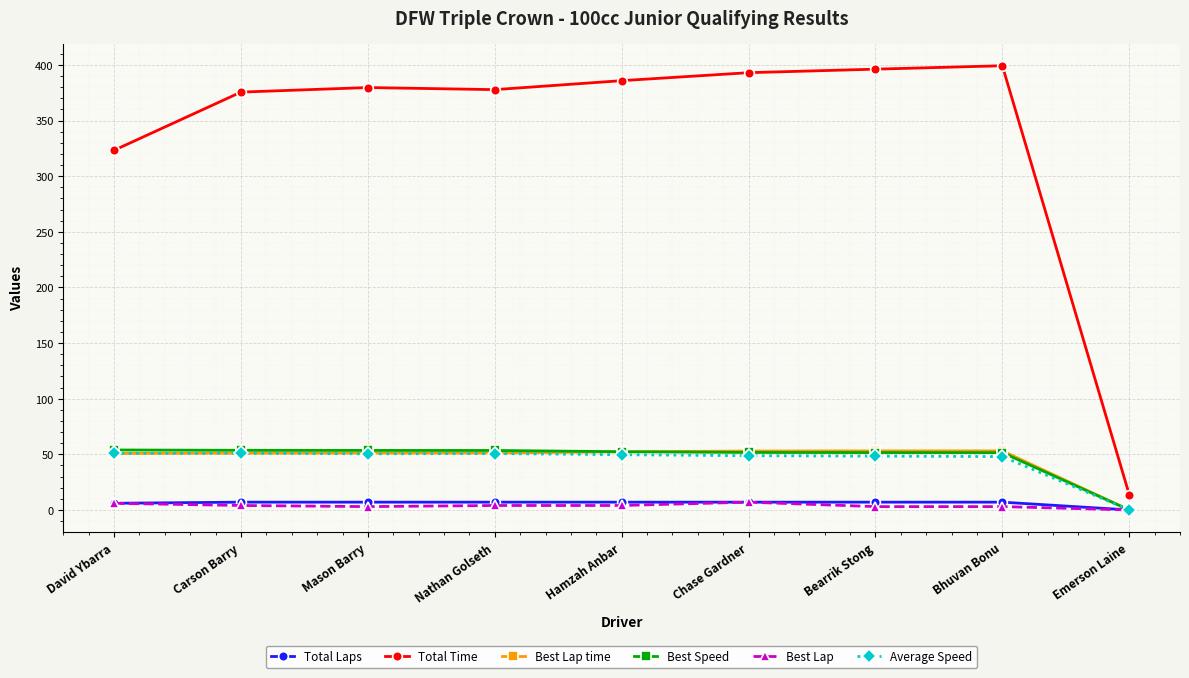

True or false: Average Speed has a value of 70.4 at Hamzah Anbar.

False